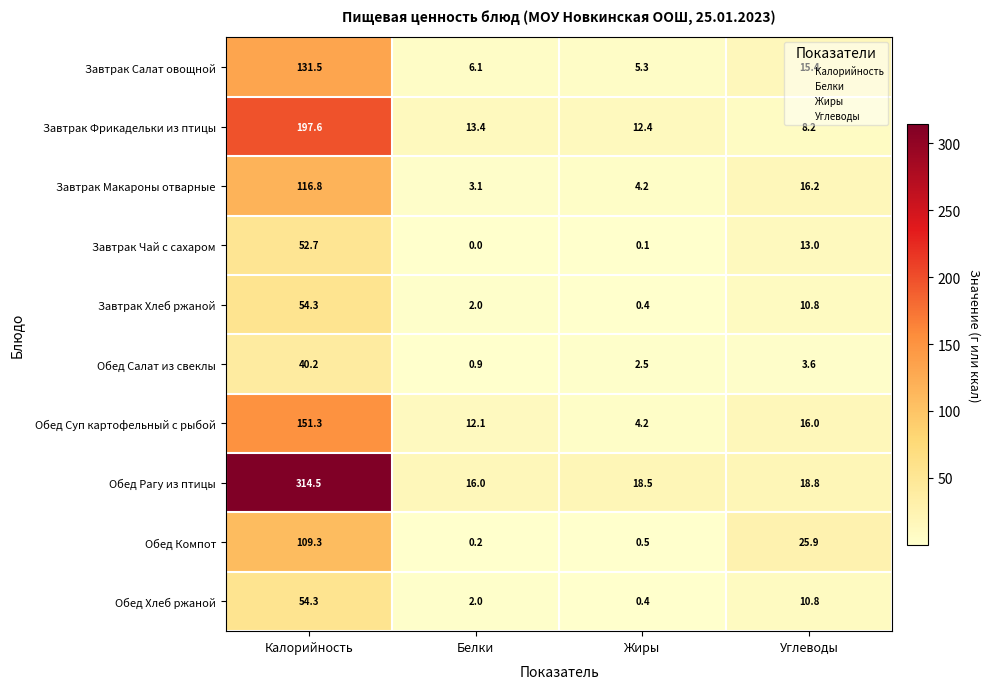

What is the sum of all Обед Хлеб ржаной values?

67.5